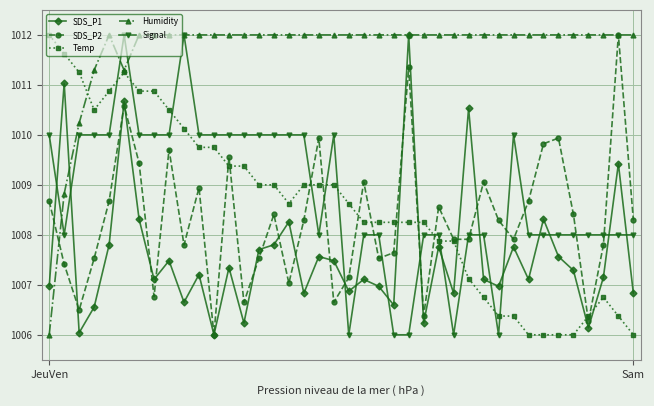

True or false: SDS_P1 has more than 1 points higher than both neighbors.

True